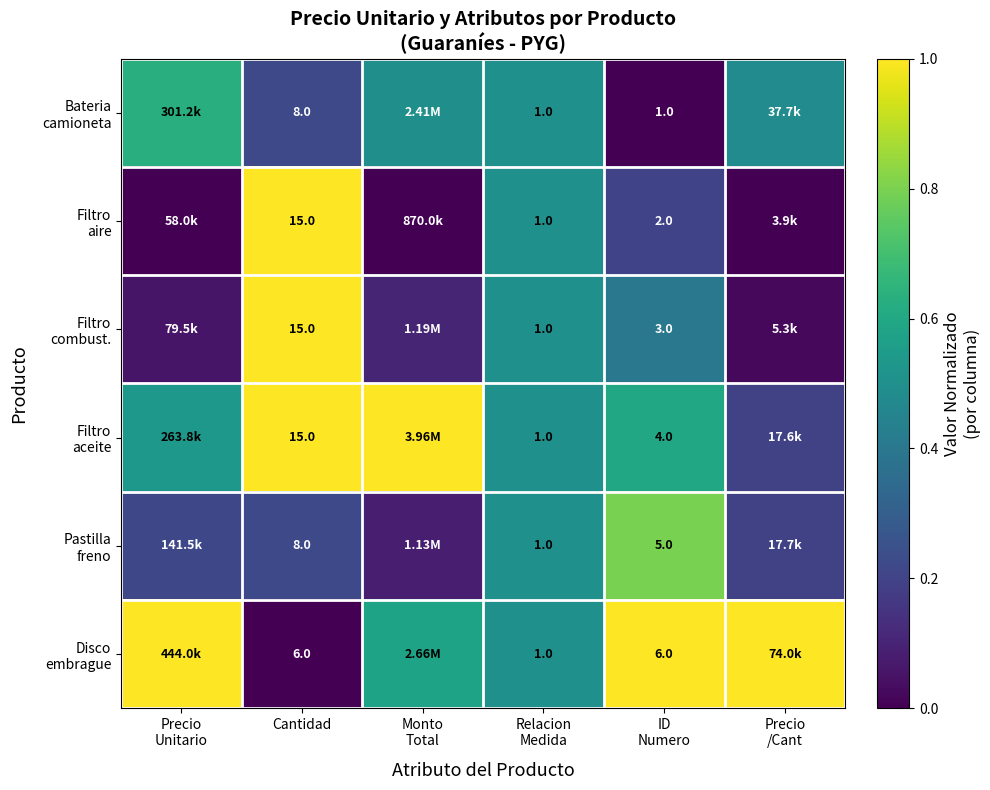

The Pastilla freno series shows 0.8 at Relacion Medida. True or false?

False